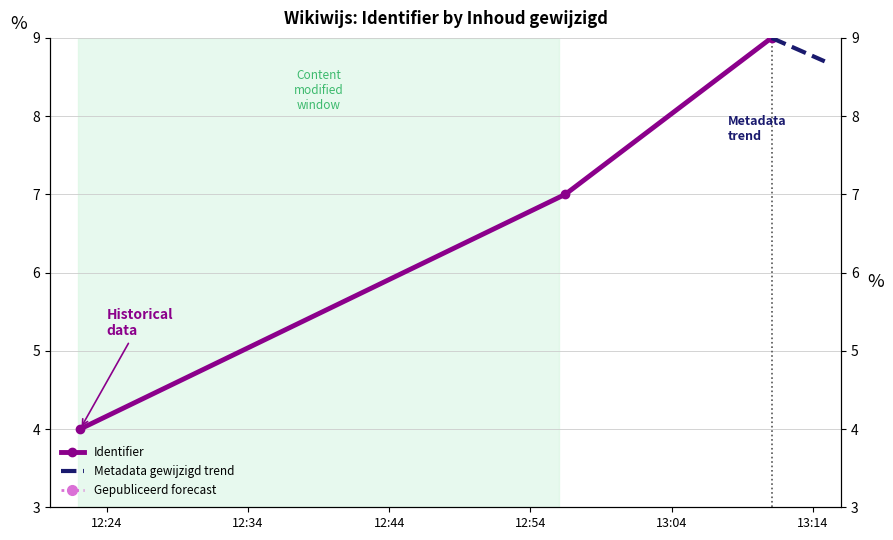

Is this an area chart (filled region under the line)?

No